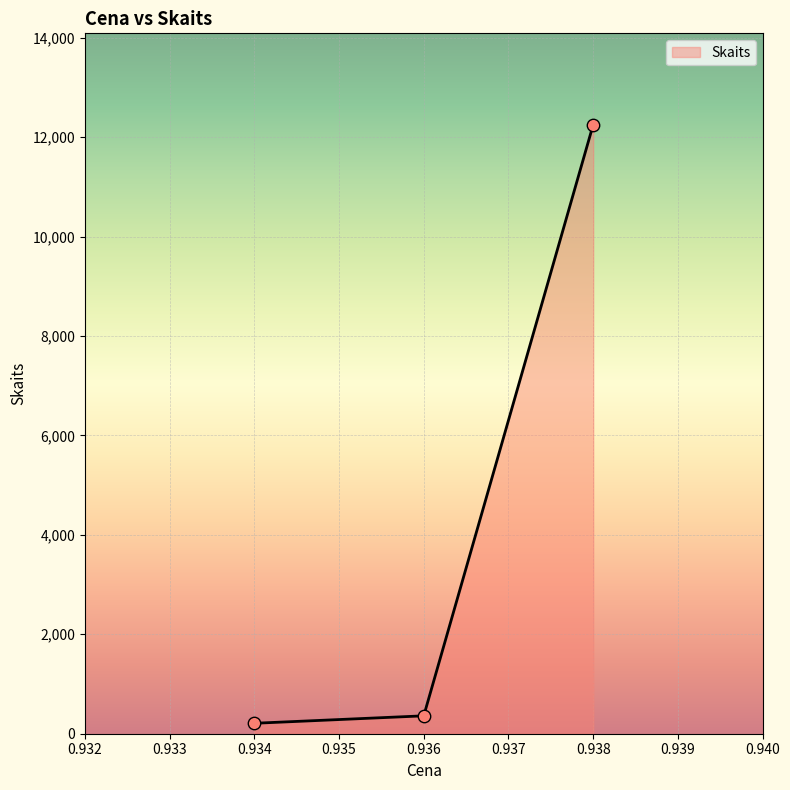

What is the ratio of the value at 0.938 to the value at 0.936?

34.0